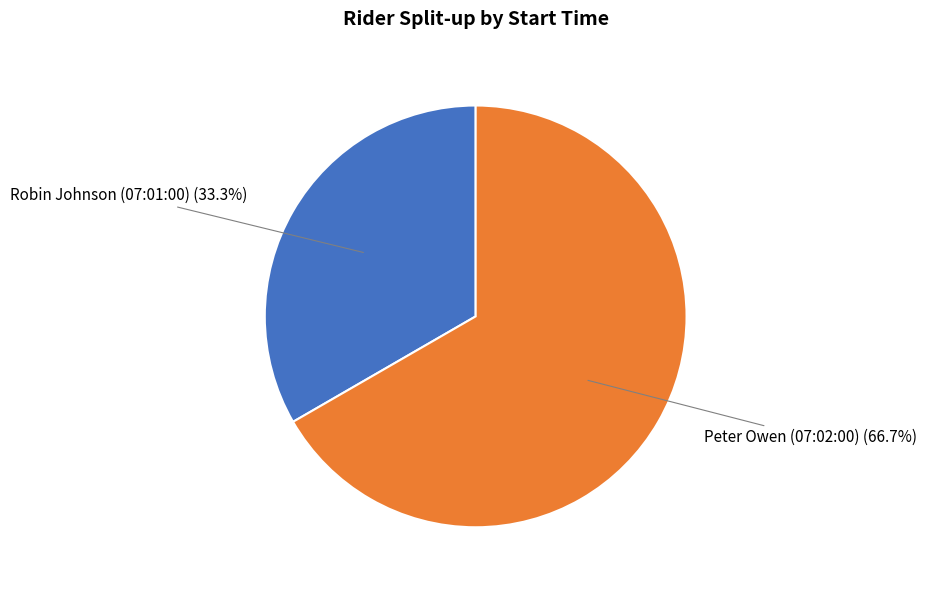

What is the smallest slice in the pie chart?

Robin Johnson (07:01:00)